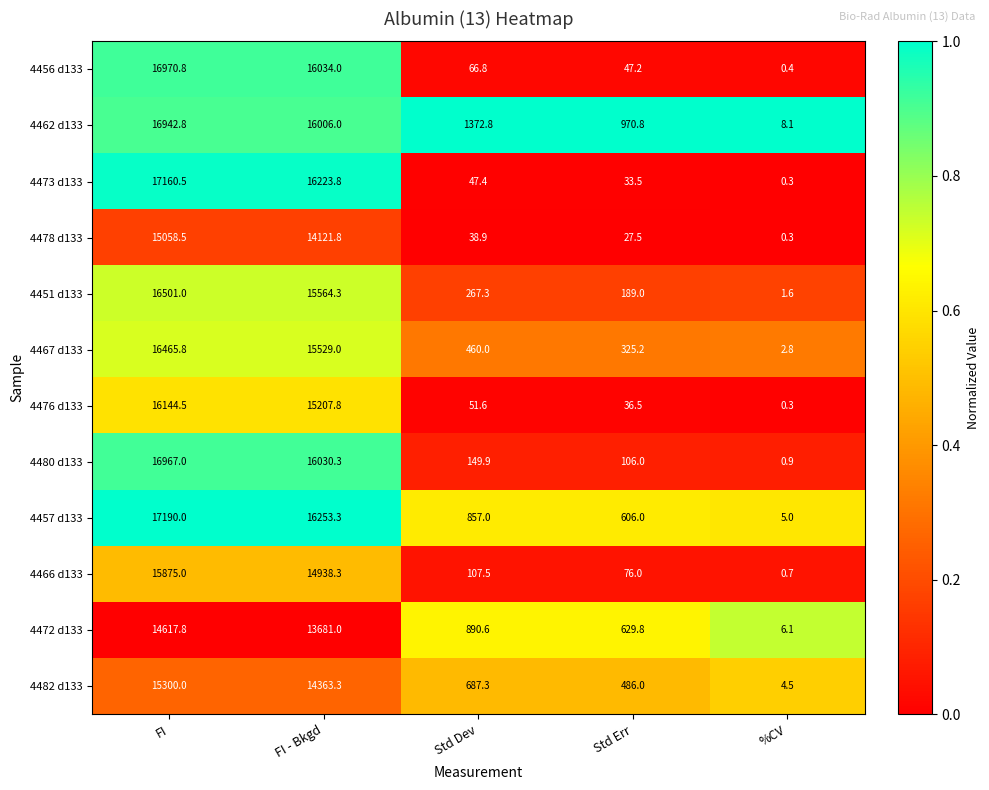

Which series changed the most between FI - Bkgd and Std Err?

4473 d133